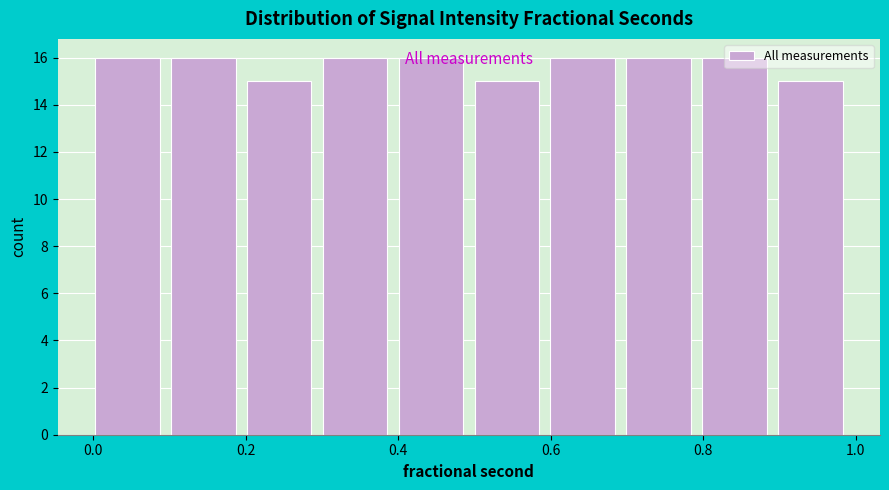

Reading left to right, list every bar in this chart as the range it spans on the x-axis followed by its height. Neither the bar edges nor the heights are printed on the chart, so give them approximately, as read against the axes.

0.0 to 0.1: 16
0.1 to 0.2: 16
0.2 to 0.3: 15
0.3 to 0.4: 16
0.4 to 0.5: 16
0.5 to 0.6: 15
0.6 to 0.7: 16
0.7 to 0.8: 16
0.8 to 0.9: 16
0.9 to 1.0: 15